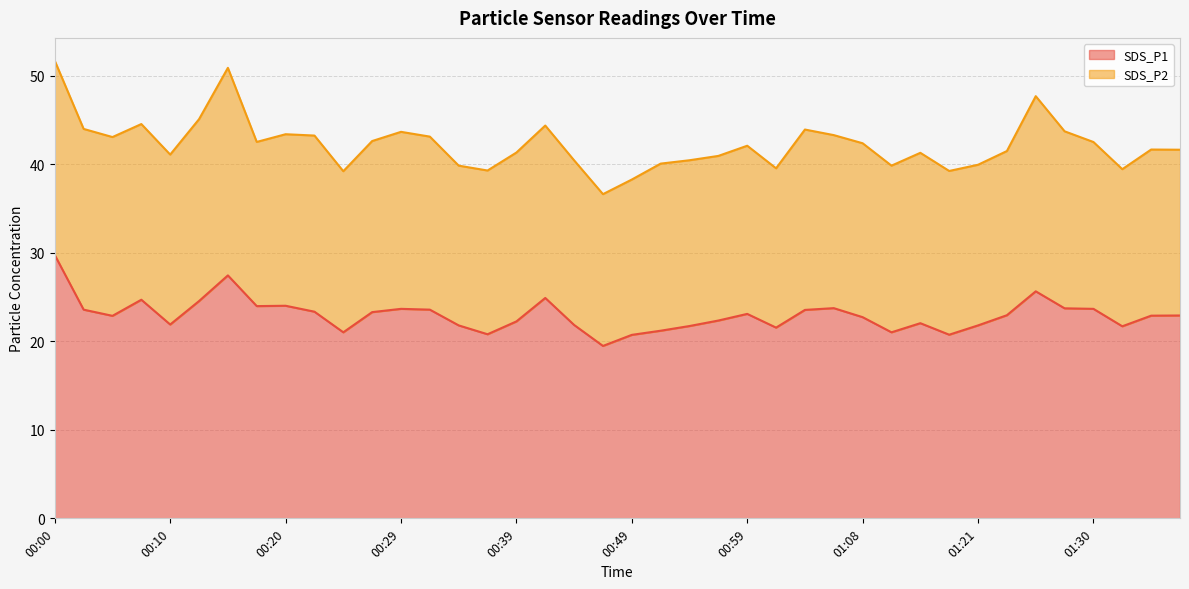

What is the ratio of the value at 00:49 to the value at 00:54?

1.0